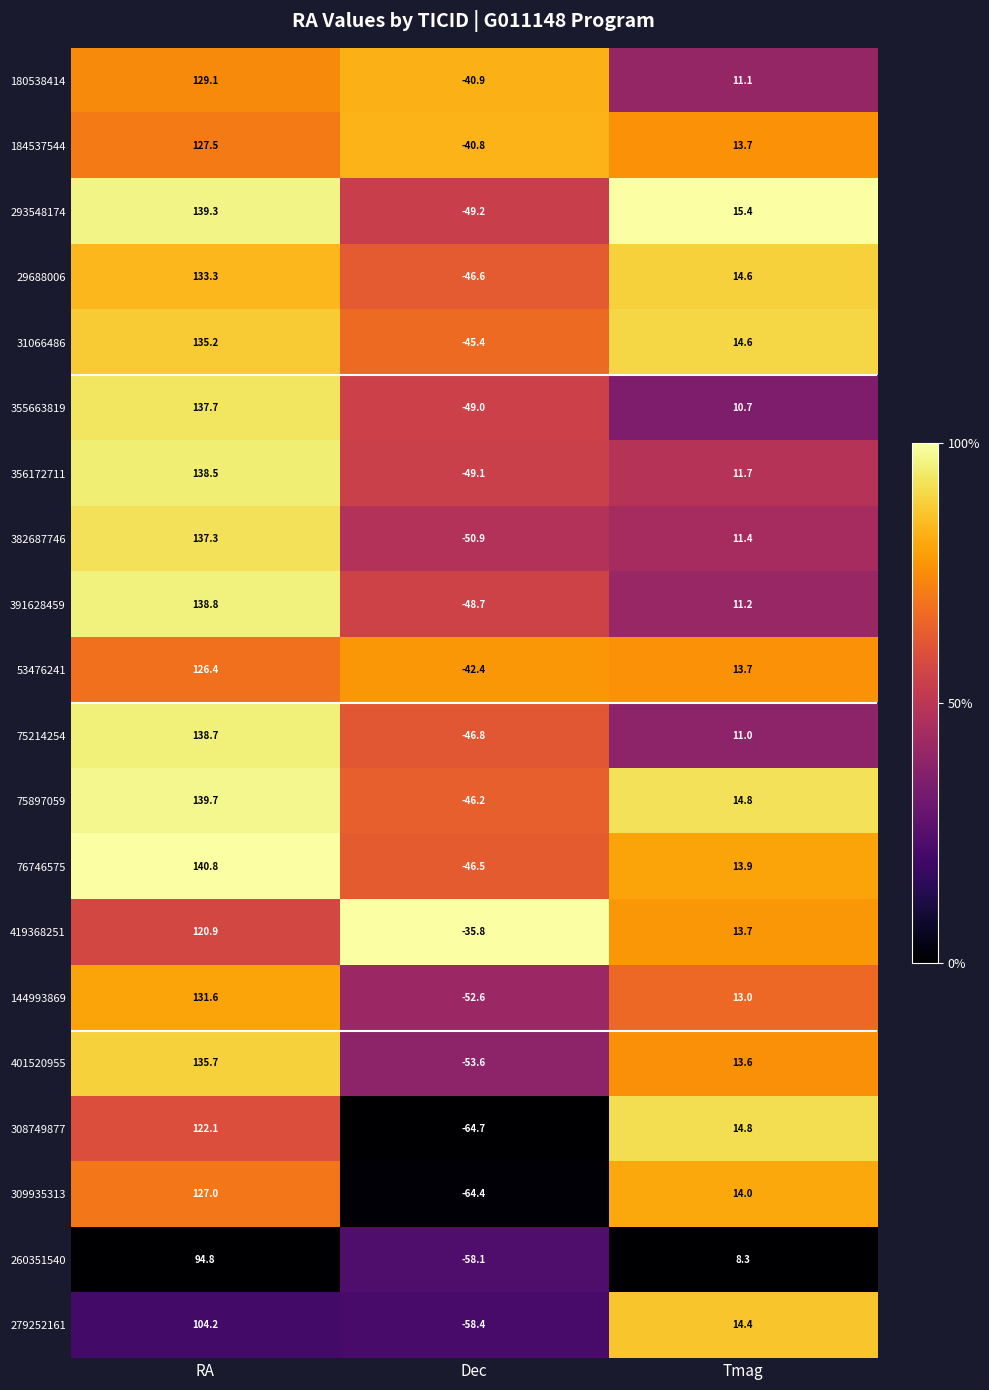

True or false: 184537544 has a value of 3.8 at Tmag.

False